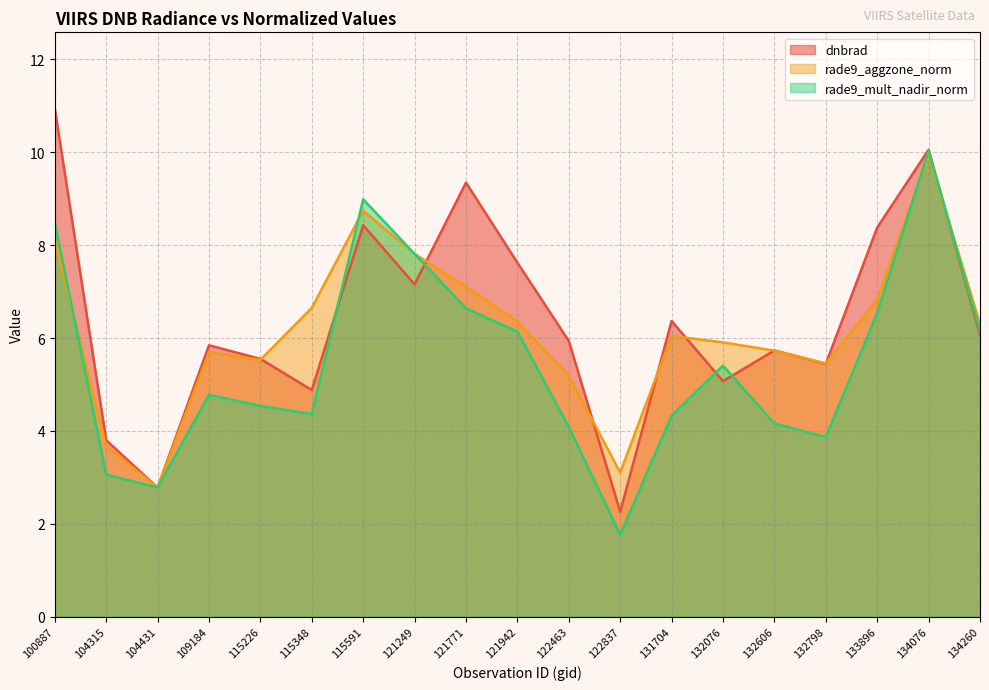

What is the value of the rade9_mult_nadir_norm point at the 14th from the left?

5.4